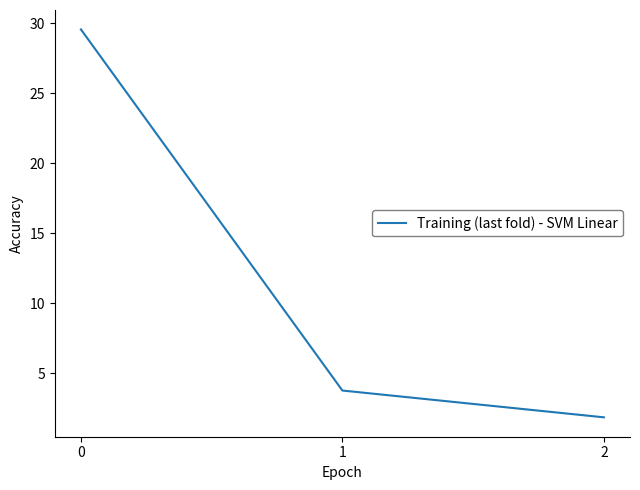

What is the greatest value displayed?

29.6